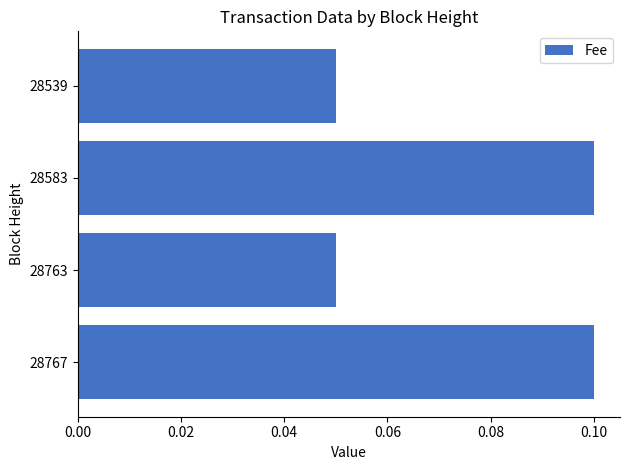

What is the sum of all values?

0.3